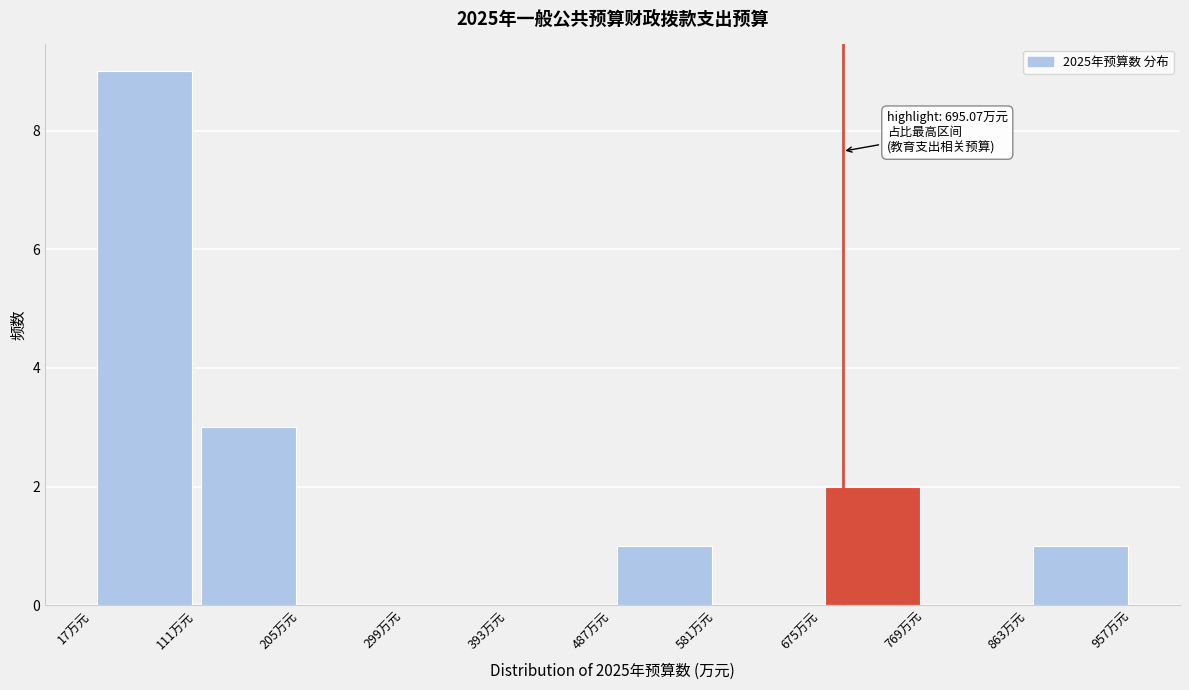

Over which range of the x-axis is the bar tallest?

20 to 110